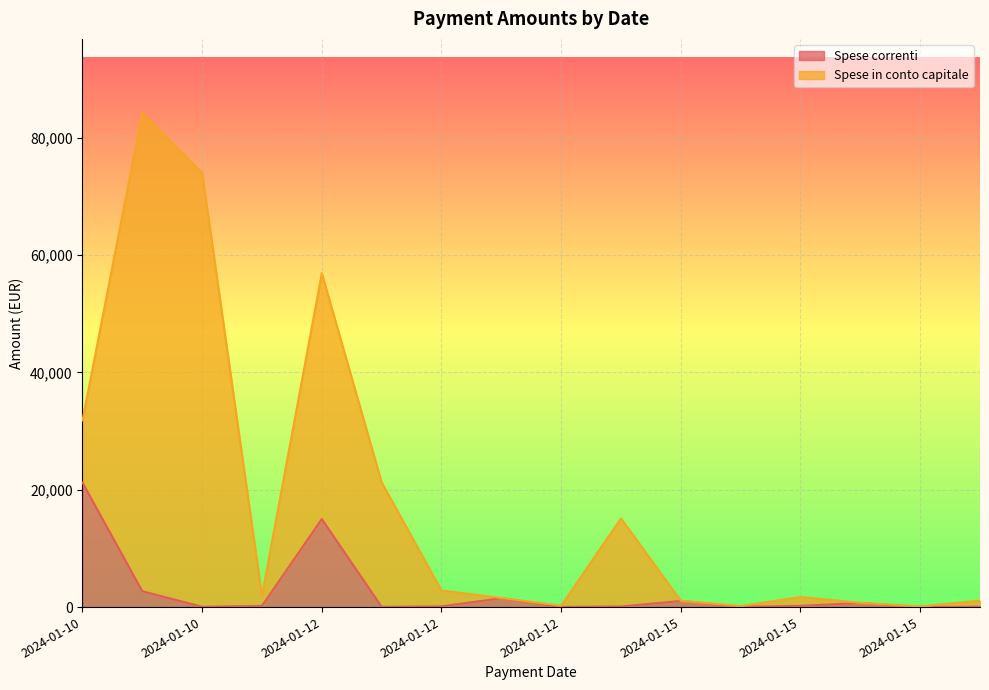

Does the chart display data point markers on the line(s)?

No